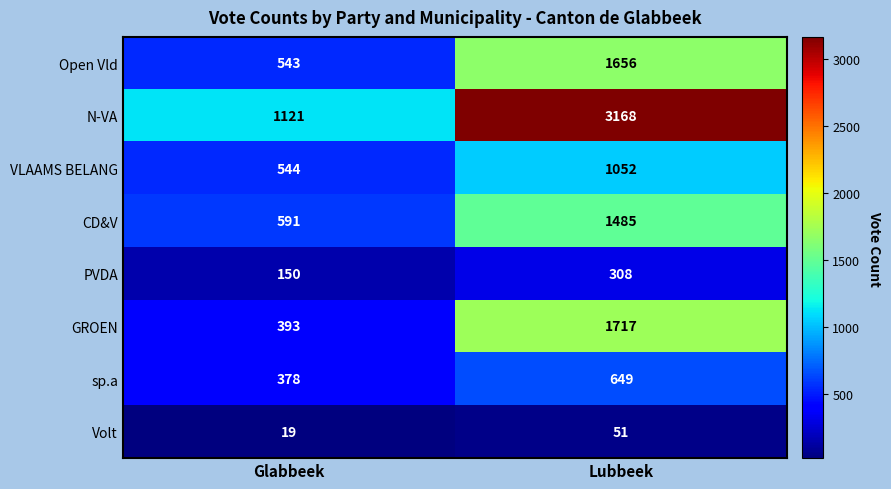

Which series has the largest range (max minus min)?

N-VA